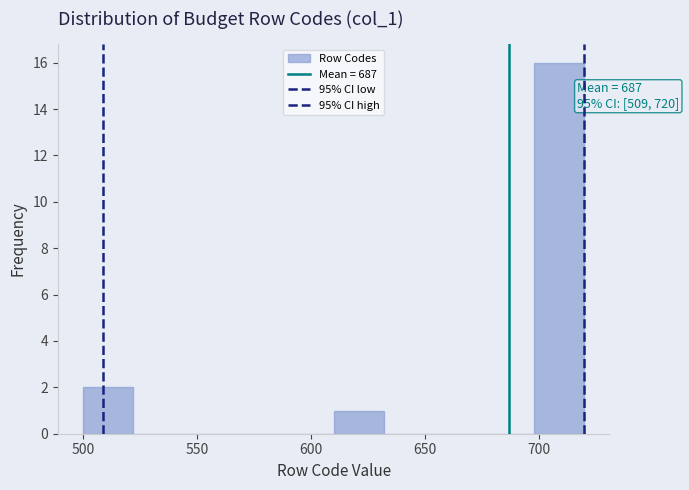

Which range on the x-axis has the tallest bar?

698 to 720